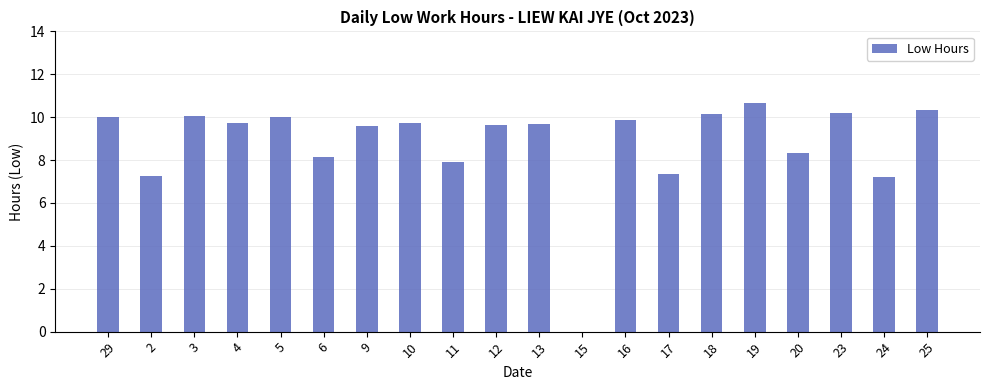

True or false: the data shows 12.8 at 2.

False